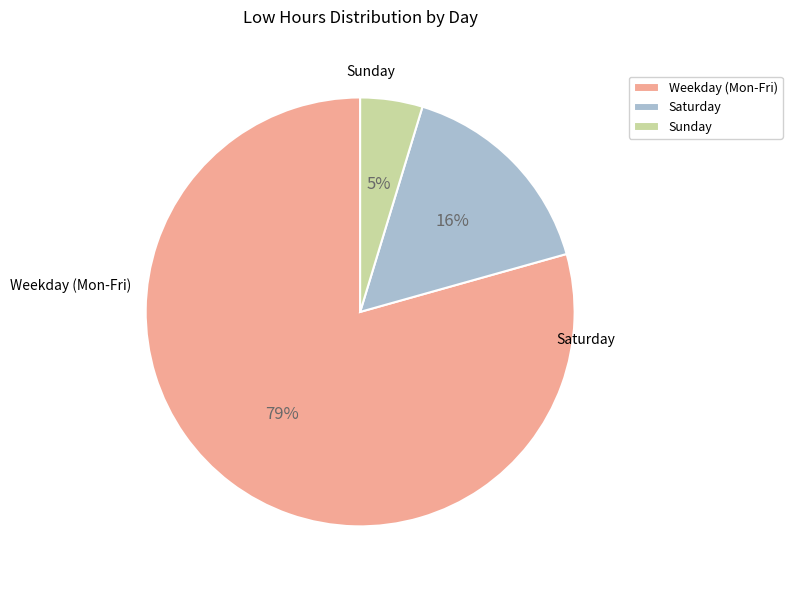

Which category accounts for the majority?

Weekday (Mon-Fri)